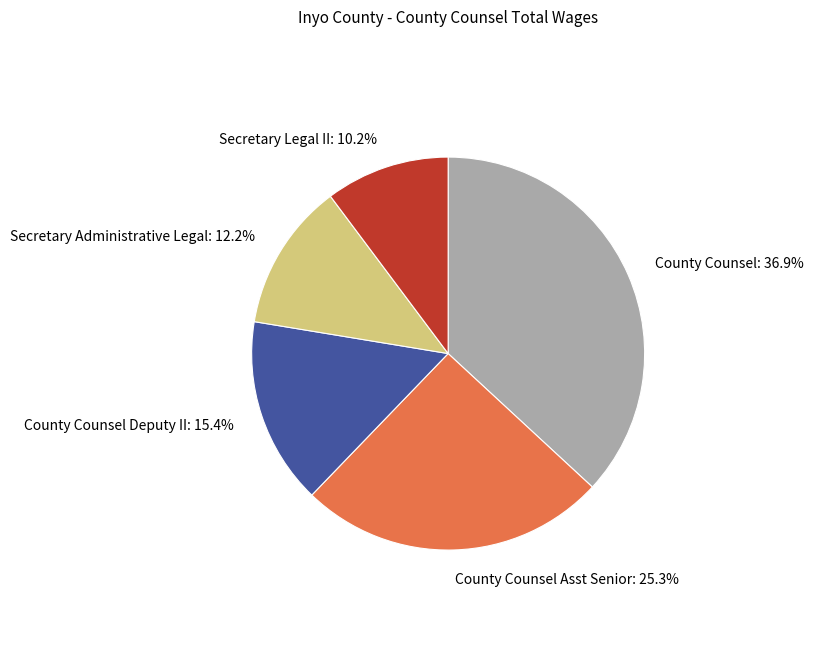

Which has a higher value, County Counsel Asst Senior: 25.3% or County Counsel Deputy II: 15.4%?

County Counsel Asst Senior: 25.3%